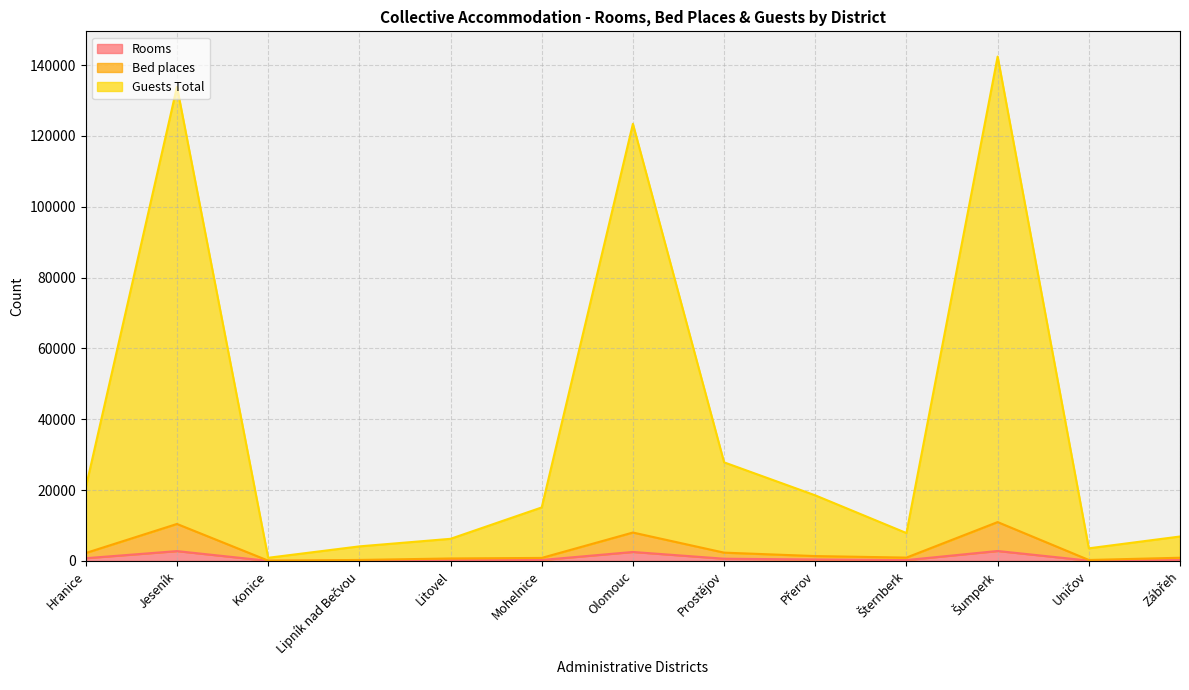

Which has a higher value, Zábřeh or Prostějov?

Prostějov